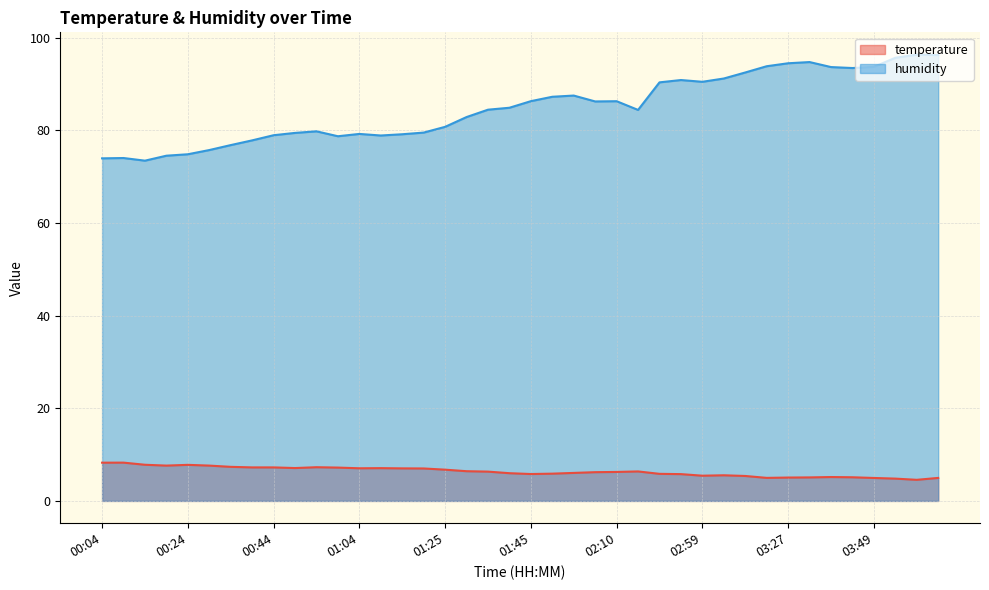

List the series in order of their peak value, highest first.

humidity, temperature